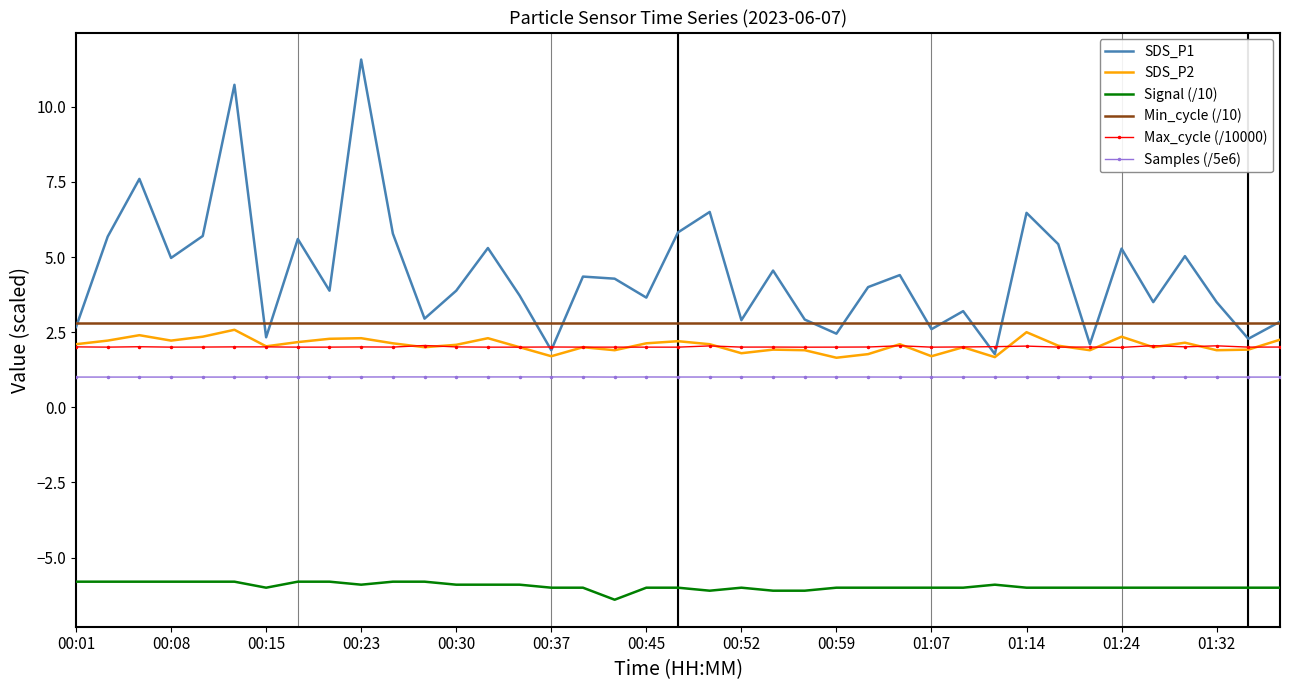

True or false: Min_cycle (/10) and Signal (/10) intersect in this chart.

False